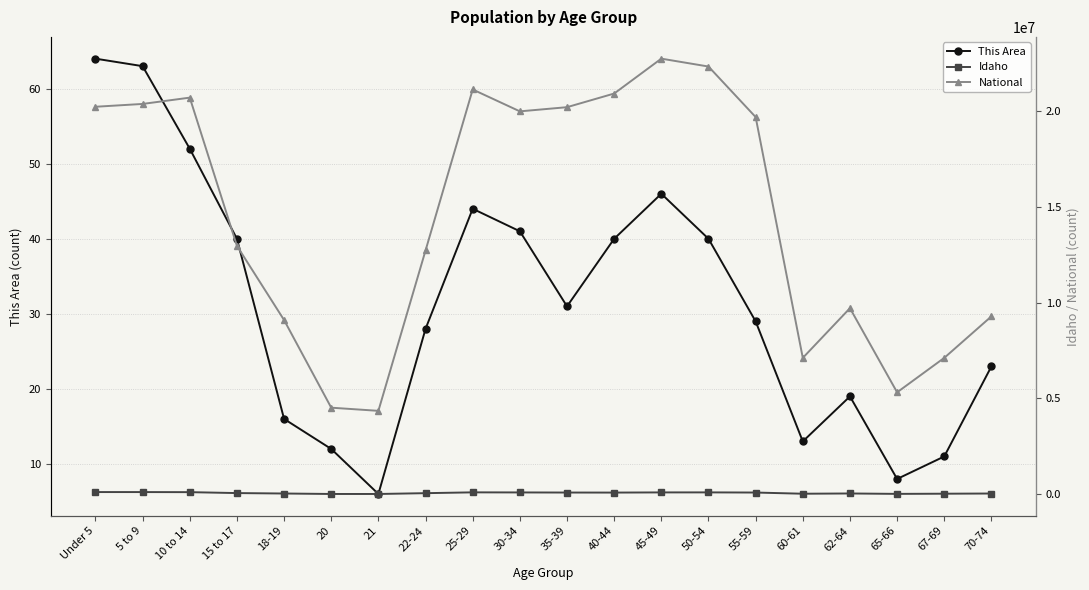

What is the label of the 13th point from the right?

22-24